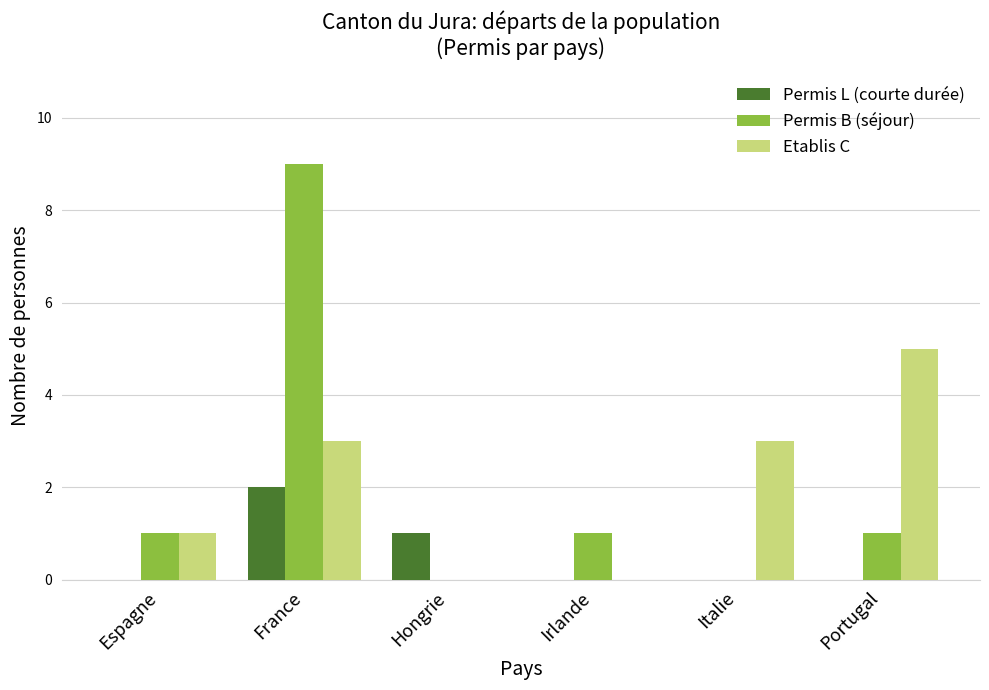

How many data points does each series have?

6